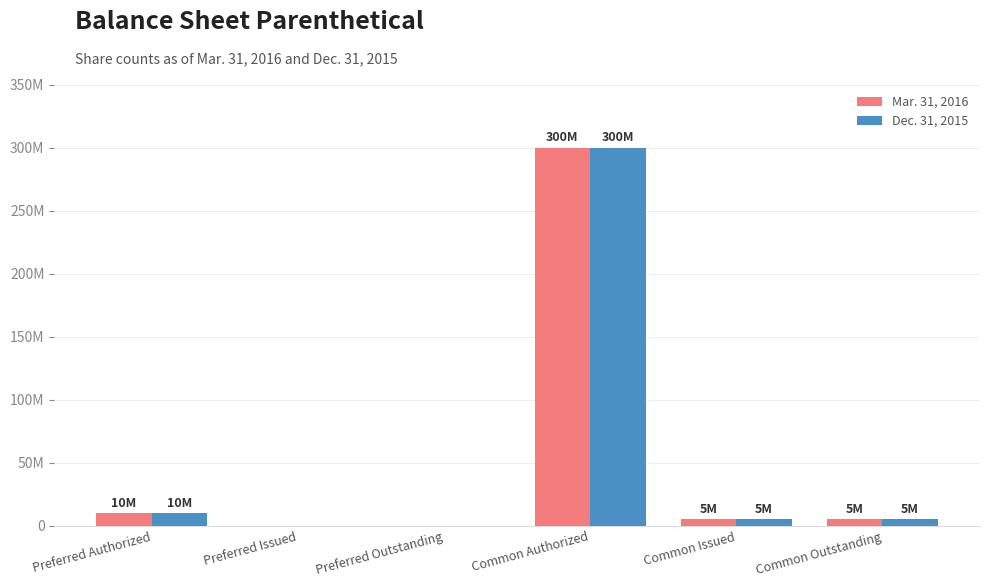

What are all the series names shown in the legend?

Mar. 31, 2016, Dec. 31, 2015